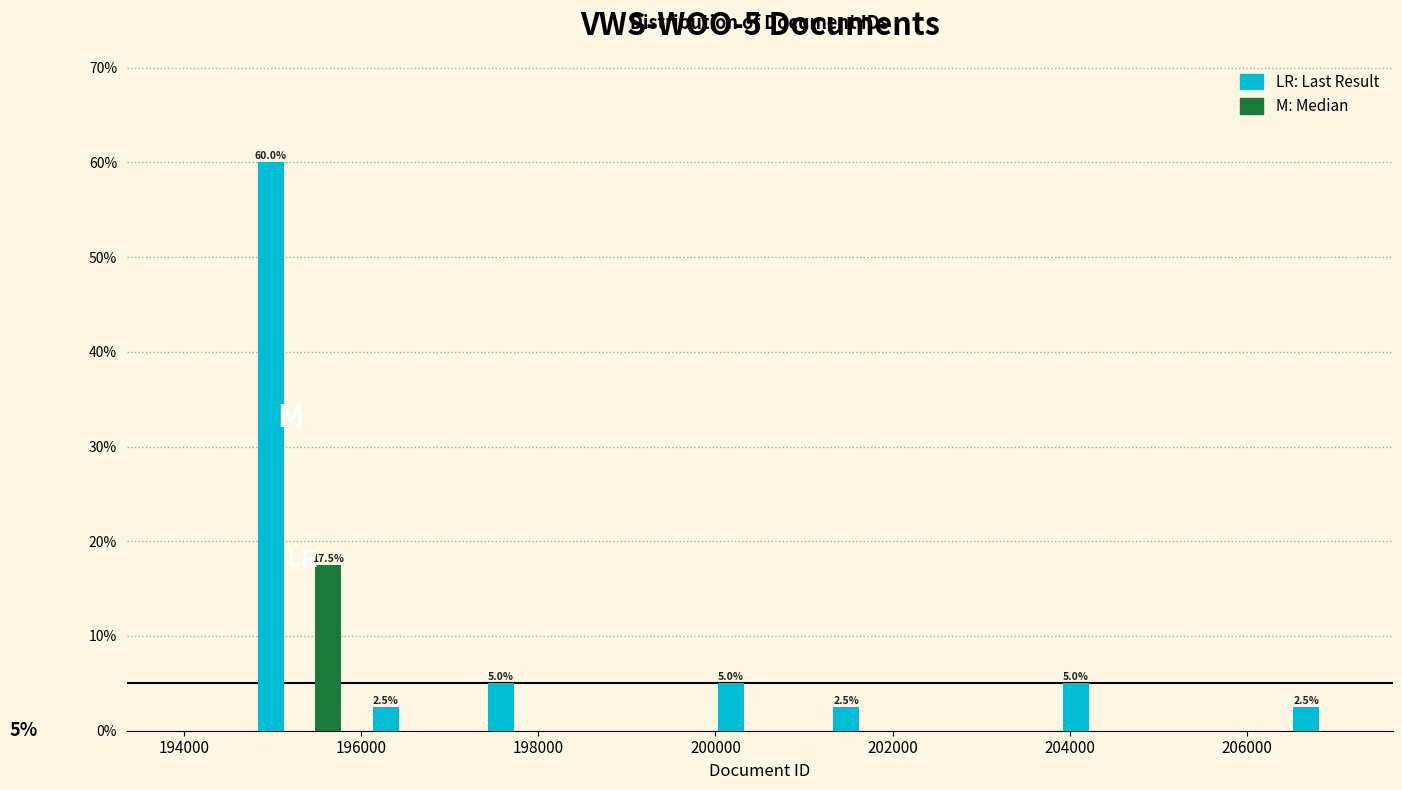

Around what value on the x-axis is the tallest bar? Give the approximate position of its centre, as read against the axis.

195000